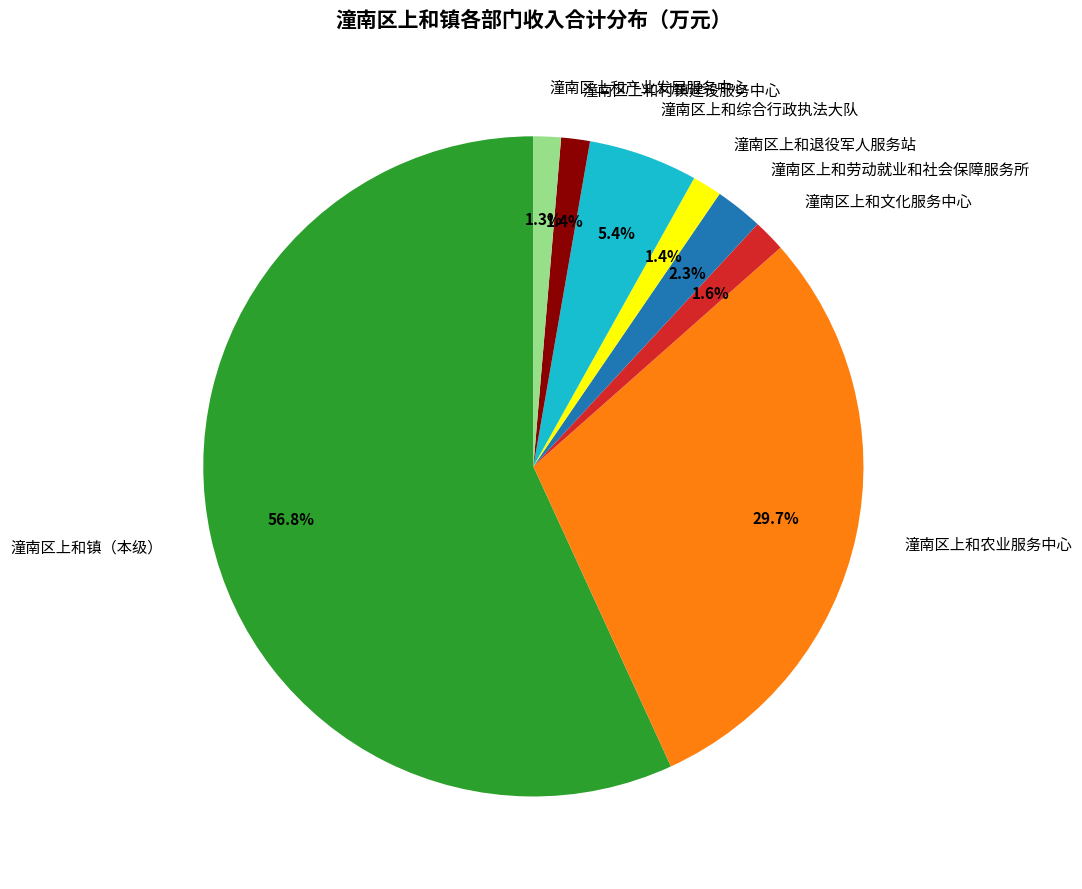

To the nearest percent, what portion does 潼南区上和劳动就业和社会保障服务所 represent?

2%